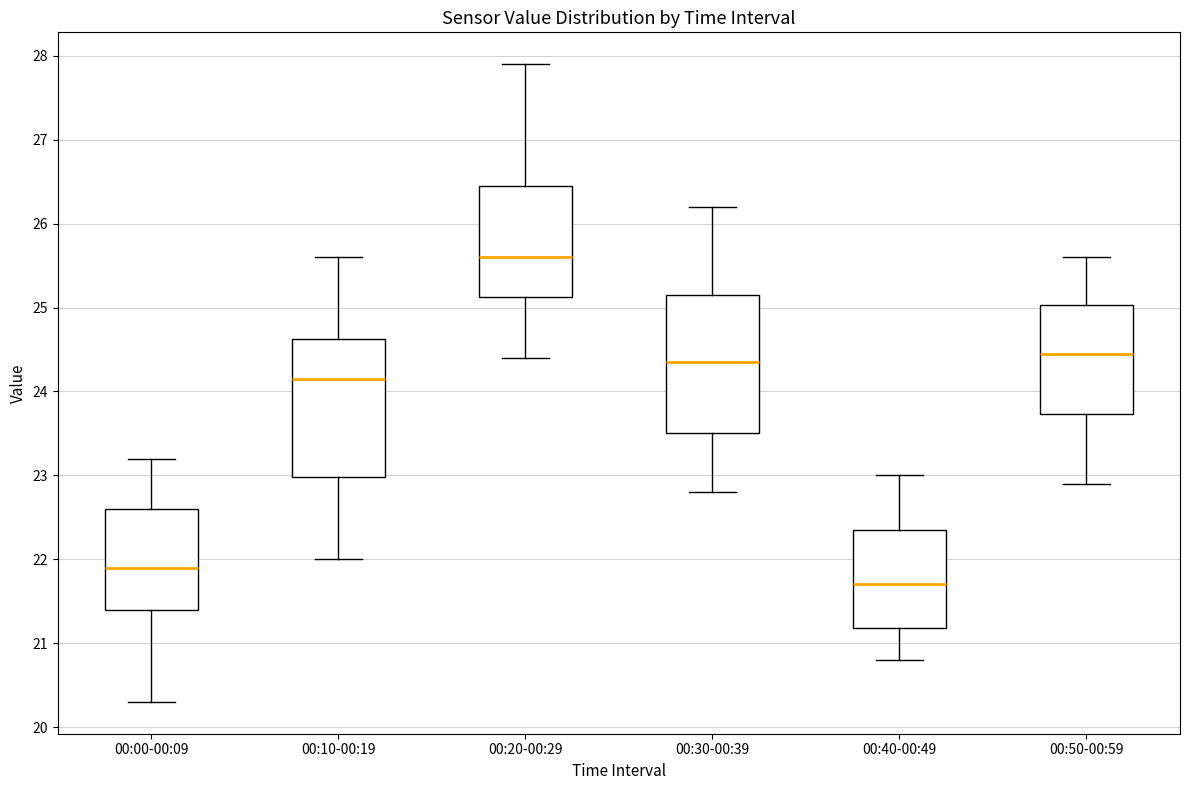

Reading left to right, transcribe this box plot: for each box, give where its median line is, the range the box spans, and where its two whiskers end, as read against the y-axis. The values are not printed on the chart, so give them approximately, as read against the axis.

00:00-00:09: median 21.9, box 21.4 to 22.6, whiskers 20.3 to 23.2
00:10-00:19: median 24.2, box 23.0 to 24.6, whiskers 22.0 to 25.6
00:20-00:29: median 25.6, box 25.1 to 26.5, whiskers 24.4 to 27.9
00:30-00:39: median 24.4, box 23.5 to 25.2, whiskers 22.8 to 26.2
00:40-00:49: median 21.7, box 21.2 to 22.4, whiskers 20.8 to 23.0
00:50-00:59: median 24.5, box 23.7 to 25.0, whiskers 22.9 to 25.6